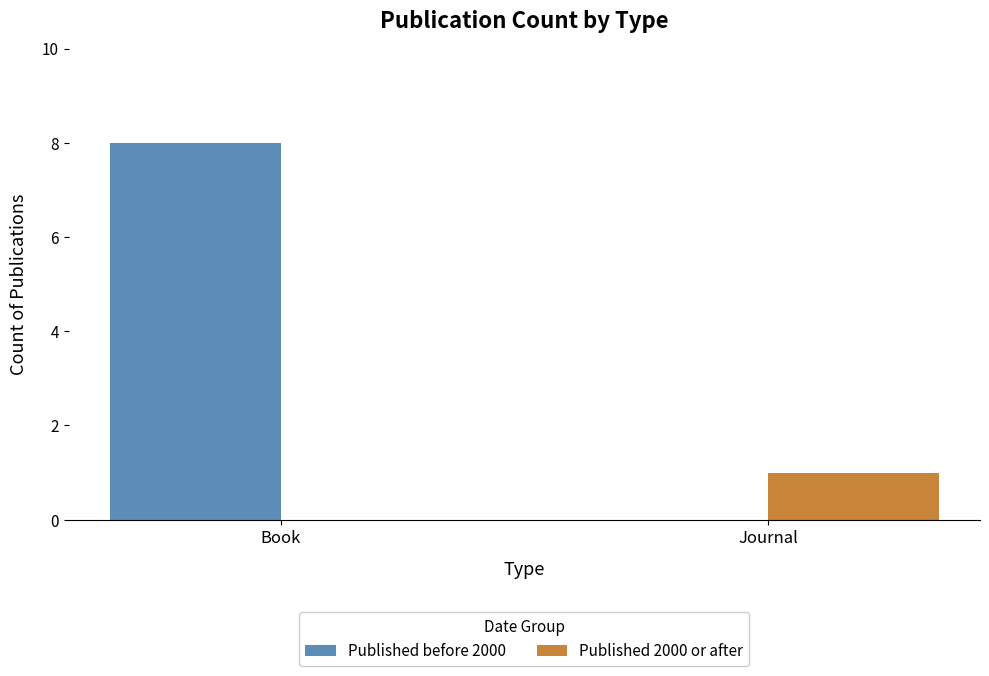

Which label corresponds to the largest value in the chart?

Book